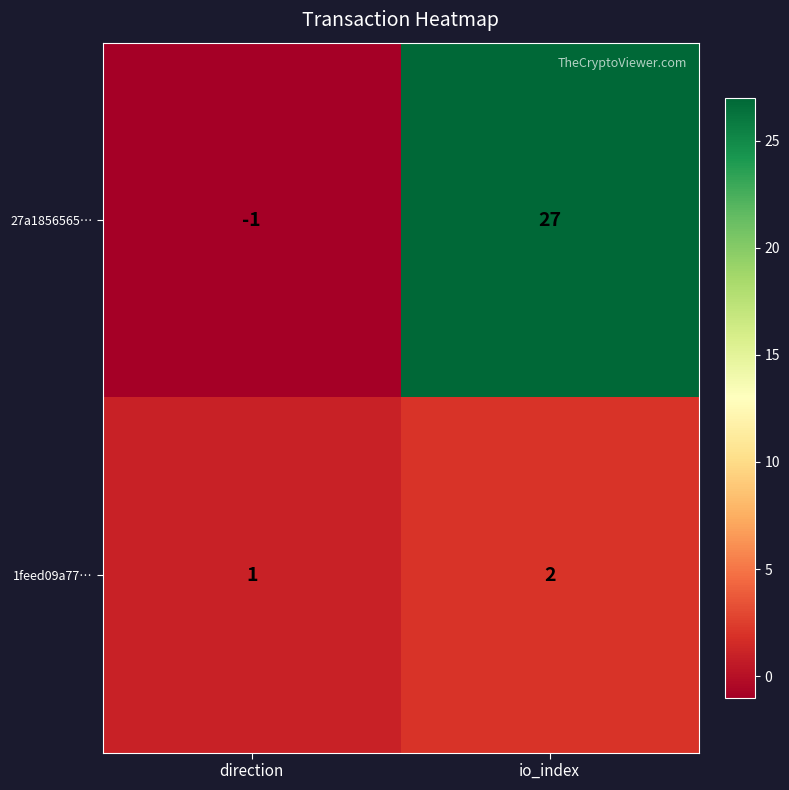

Where is 27a1856565… nearest to the value 13?

direction